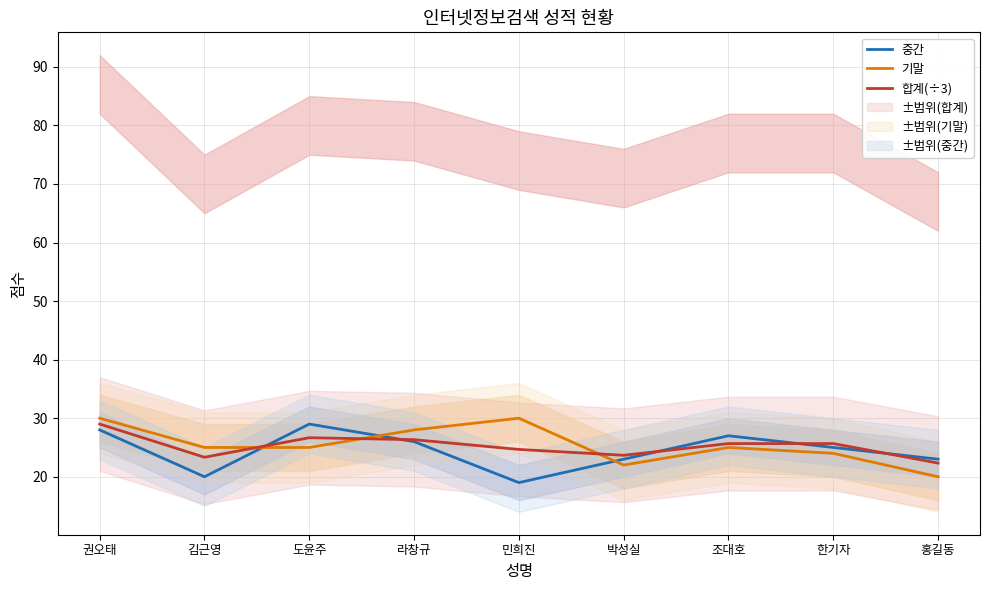

What is the label of the 4th point from the left?

라창규